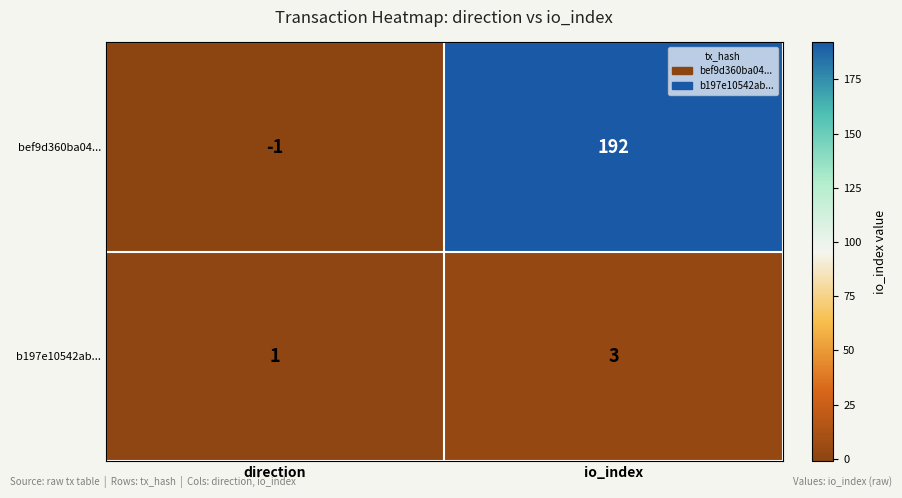

Is it true that bef9d360ba04... equals -1 at direction?

True